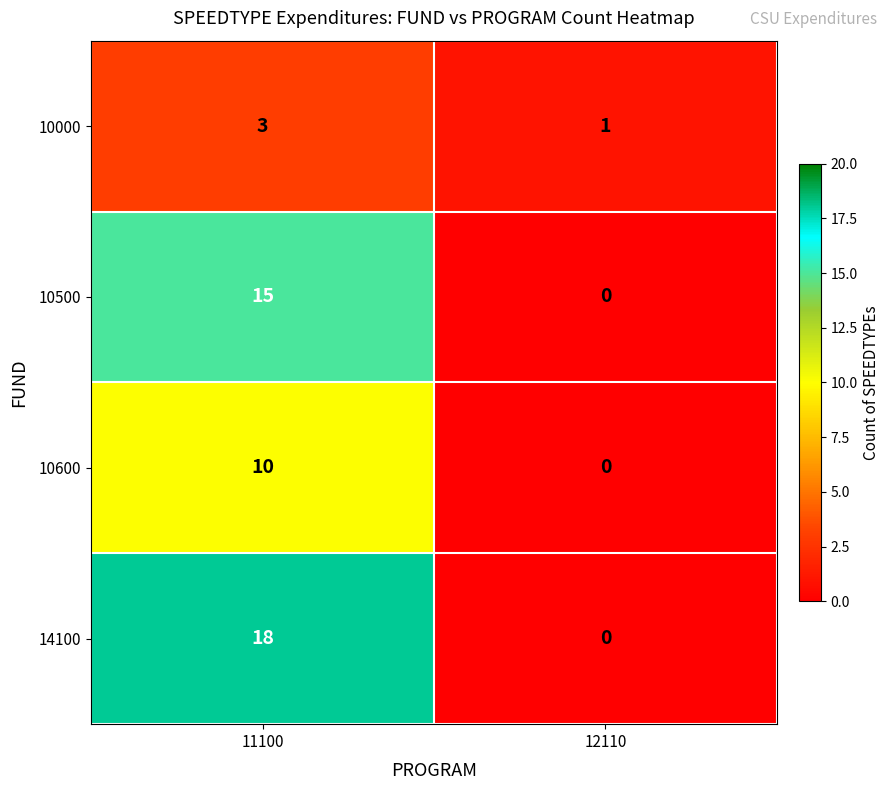

List the series in order of their peak value, lowest first.

10000, 10600, 10500, 14100